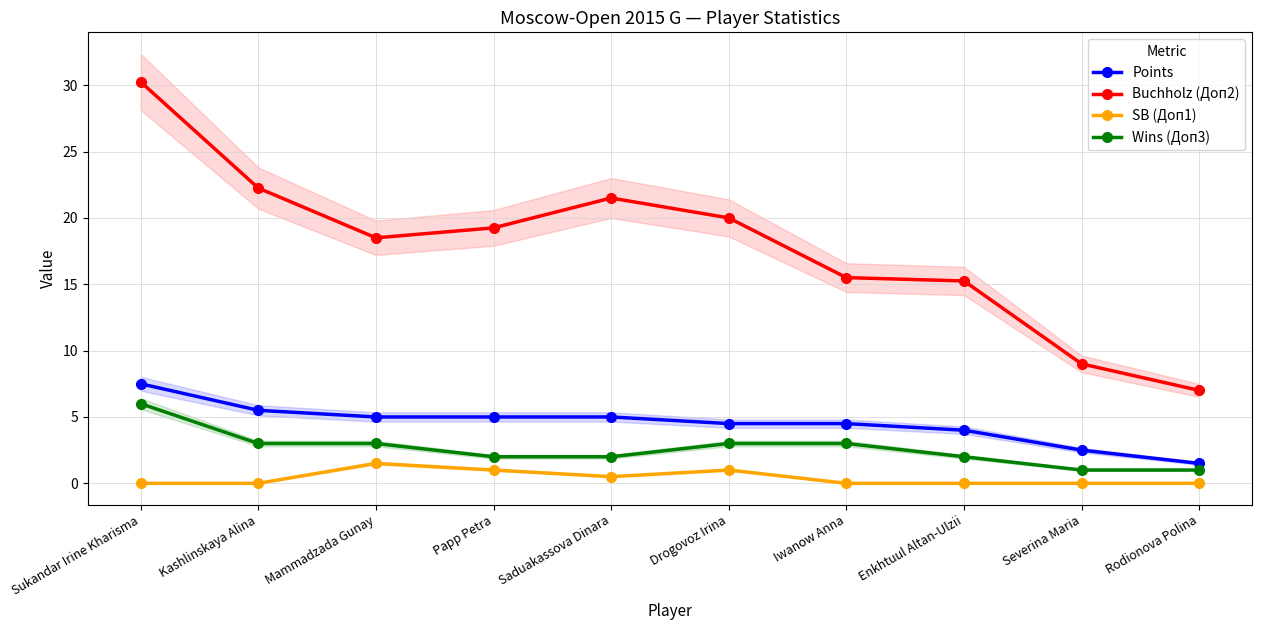

What is the spread (max minus min) of values at Iwanow Anna?

15.5